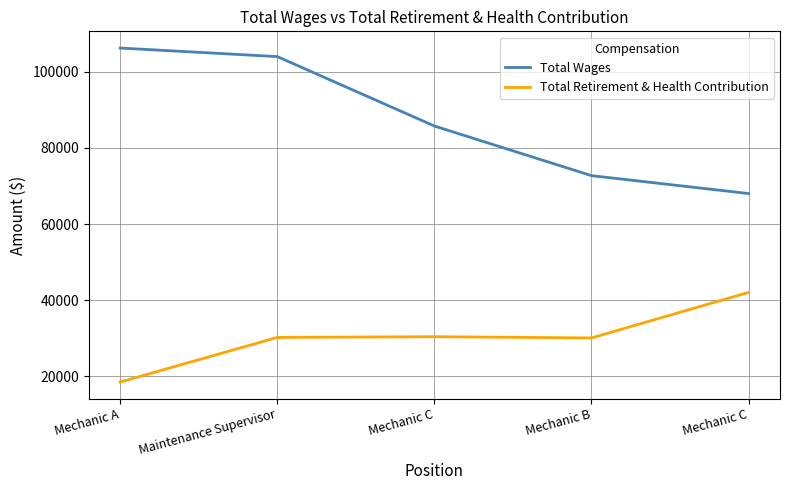

What is the maximum value for Total Retirement & Health Contribution?

42048